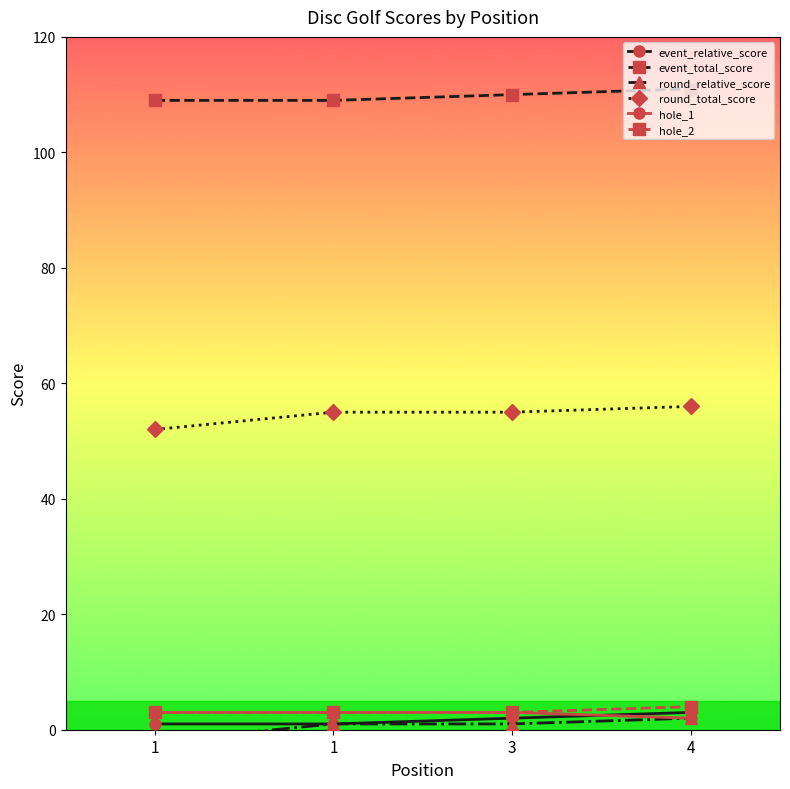

At 1, list the series in order from smallest to largest.

round_relative_score, event_relative_score, hole_1, hole_2, round_total_score, event_total_score